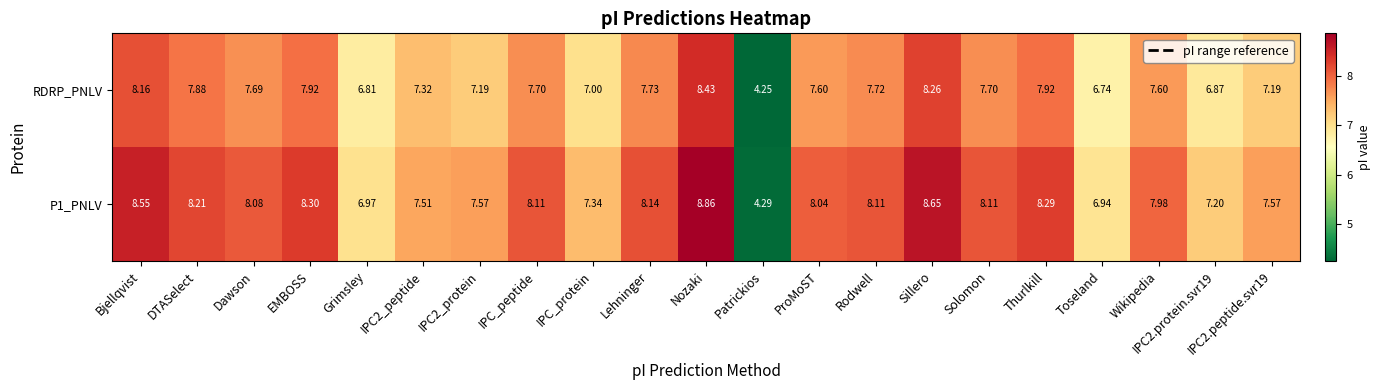

List the series in order of their overall mean, highest first.

P1_PNLV, RDRP_PNLV